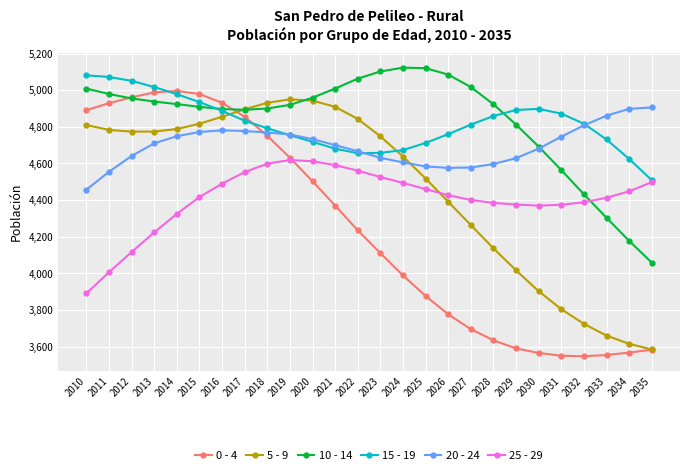

Which category has the lowest value in the 5 - 9 series?

2035